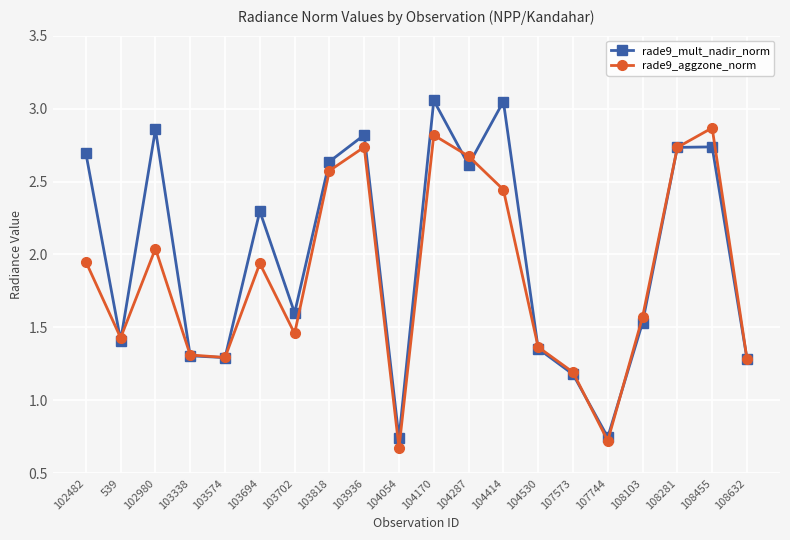

Where is the first local minimum for rade9_aggzone_norm?

539